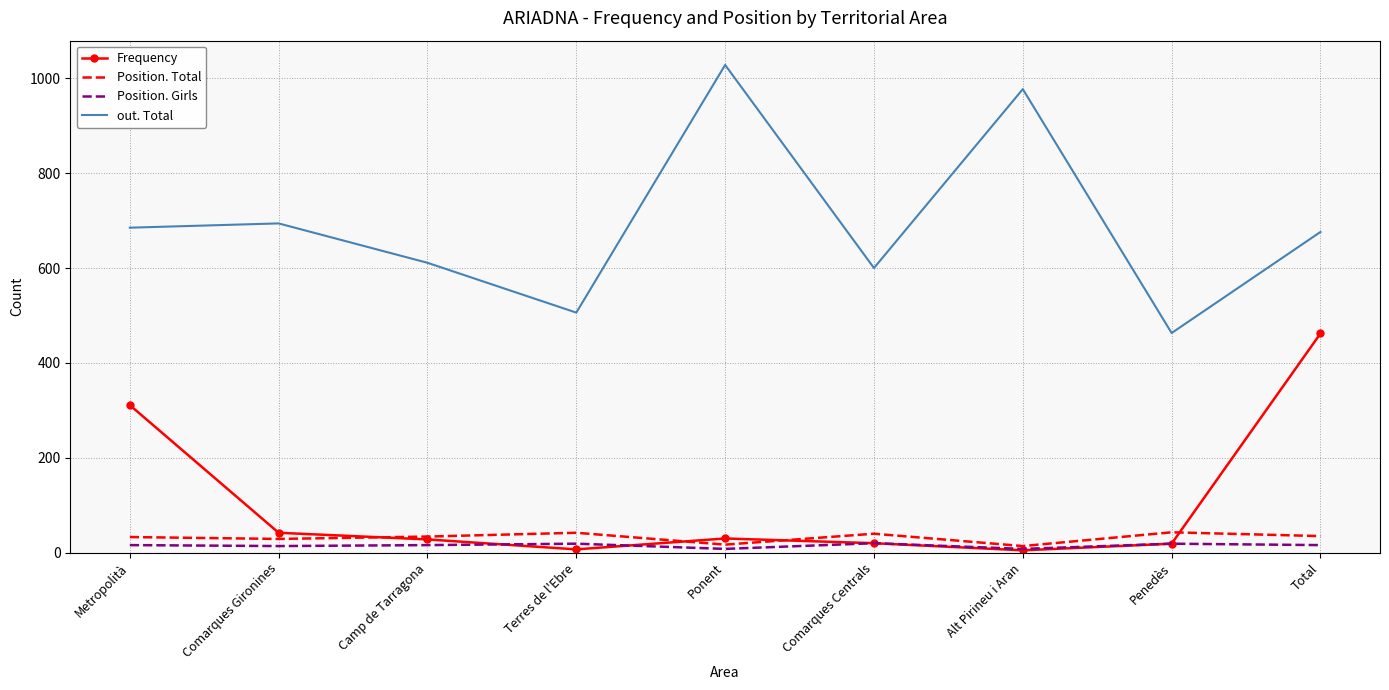

What is the maximum value shown in the chart?

1028